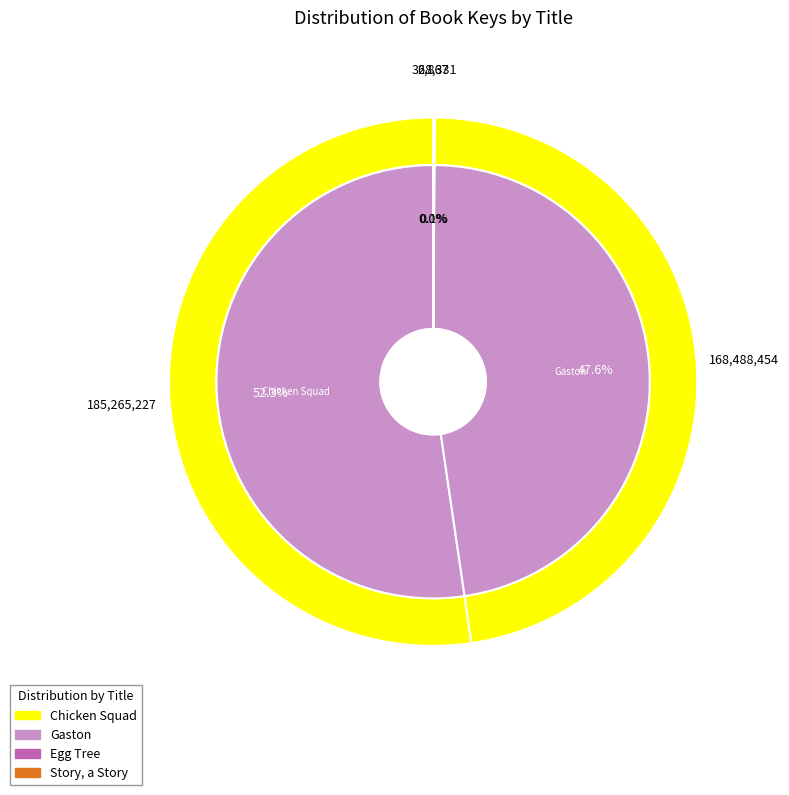

Count the number of slices in the pie.

4